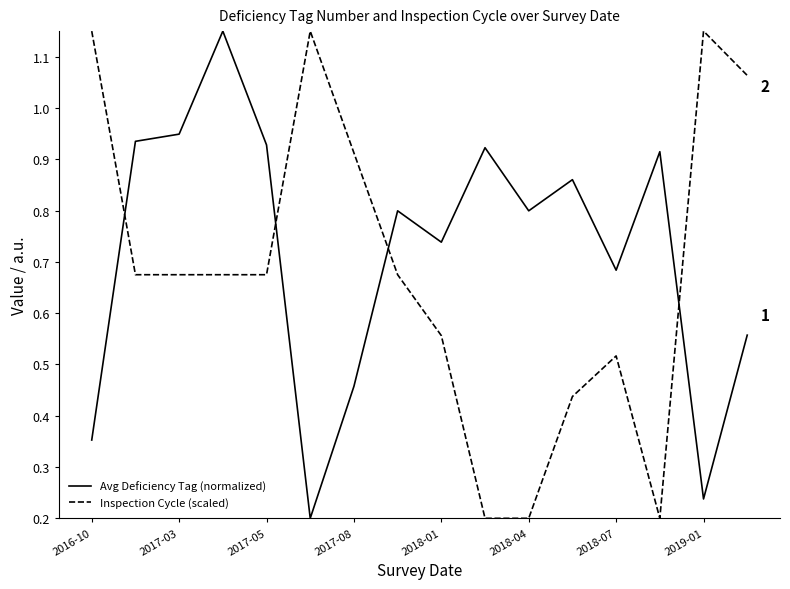

Which series ends up on top after the final intersection of Inspection Cycle (scaled) and Avg Deficiency Tag (normalized)?

Inspection Cycle (scaled)